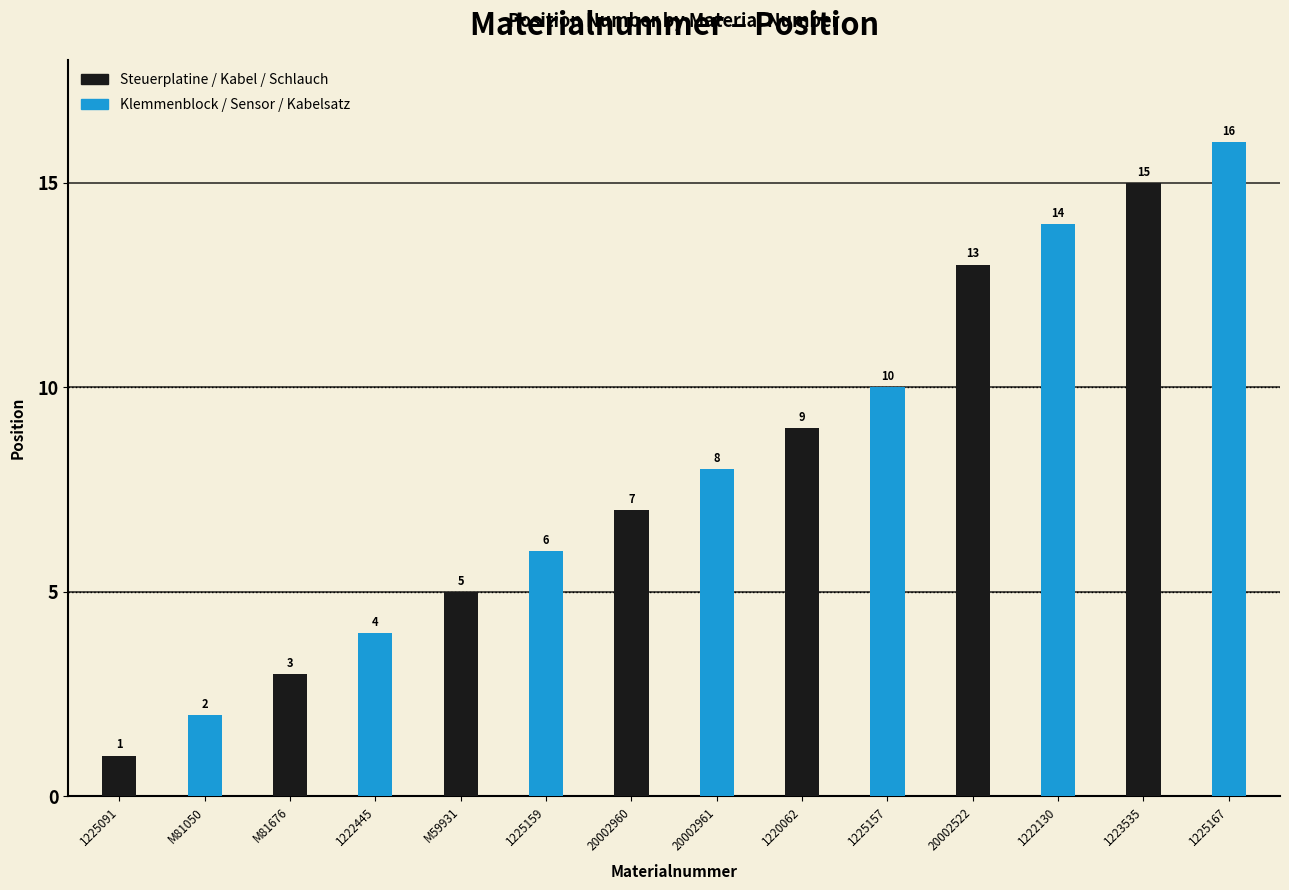

What is the difference between the highest and lowest values at 20002960?

1